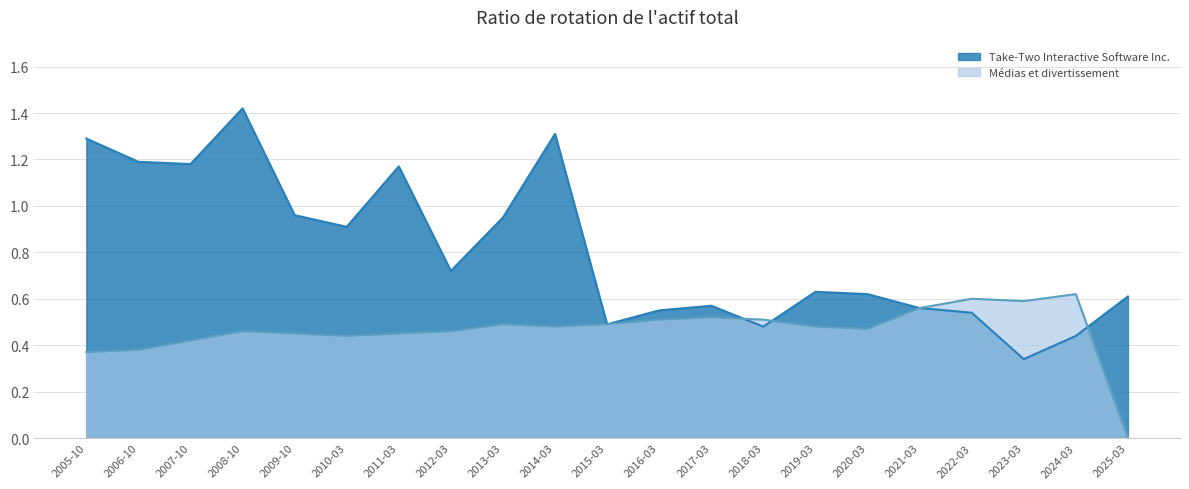

Where do Médias et divertissement and Take-Two Interactive Software Inc. first cross each other?

2017-03 and 2018-03